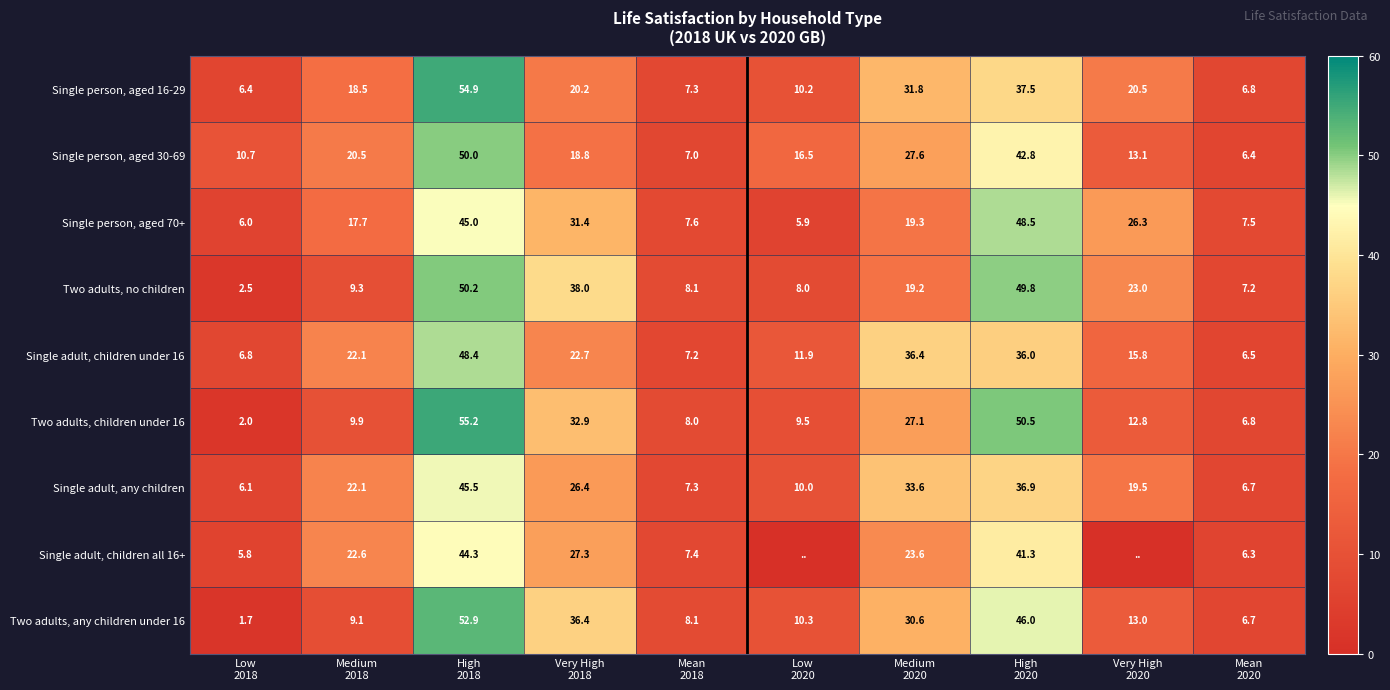

What is the lowest value of the Single person, aged 70+ series?

5.9